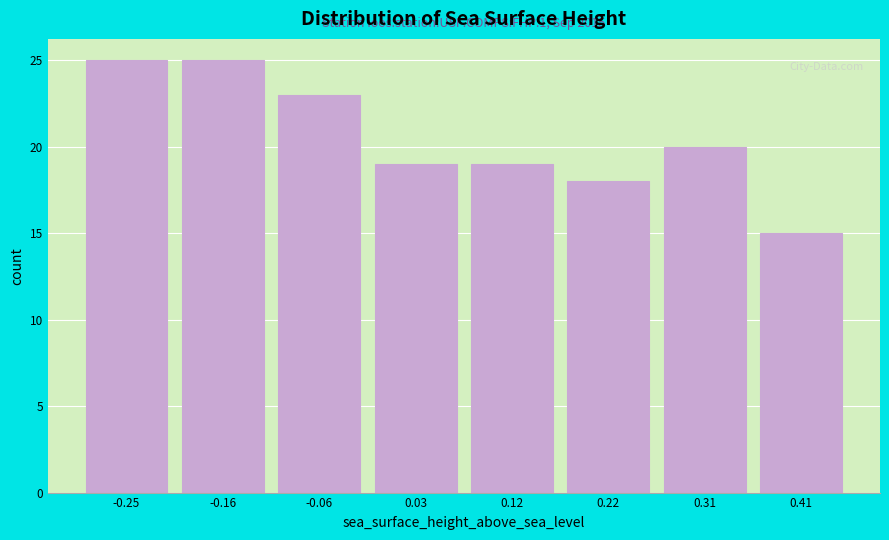

Reading left to right, extract all data points from this chart.

25	25	23	19	19	18	20	15